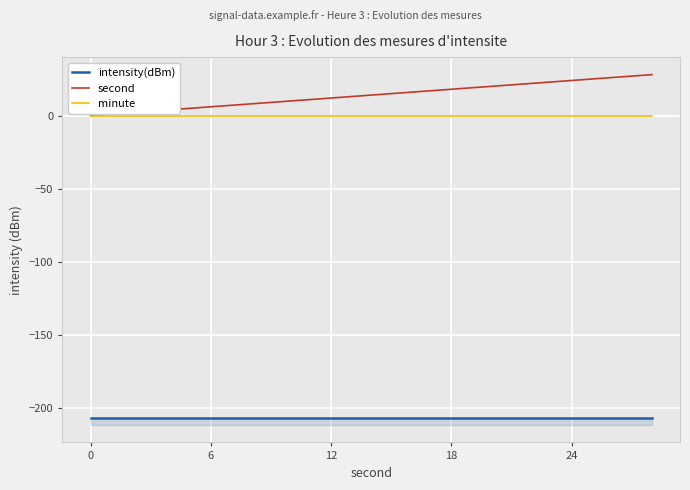

True or false: intensity(dBm) and minute intersect in this chart.

False